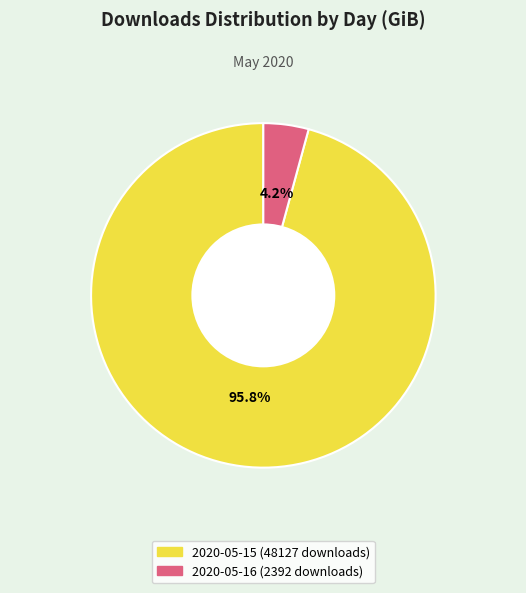

Which slice is the largest?

2020-05-15 (48127 downloads)